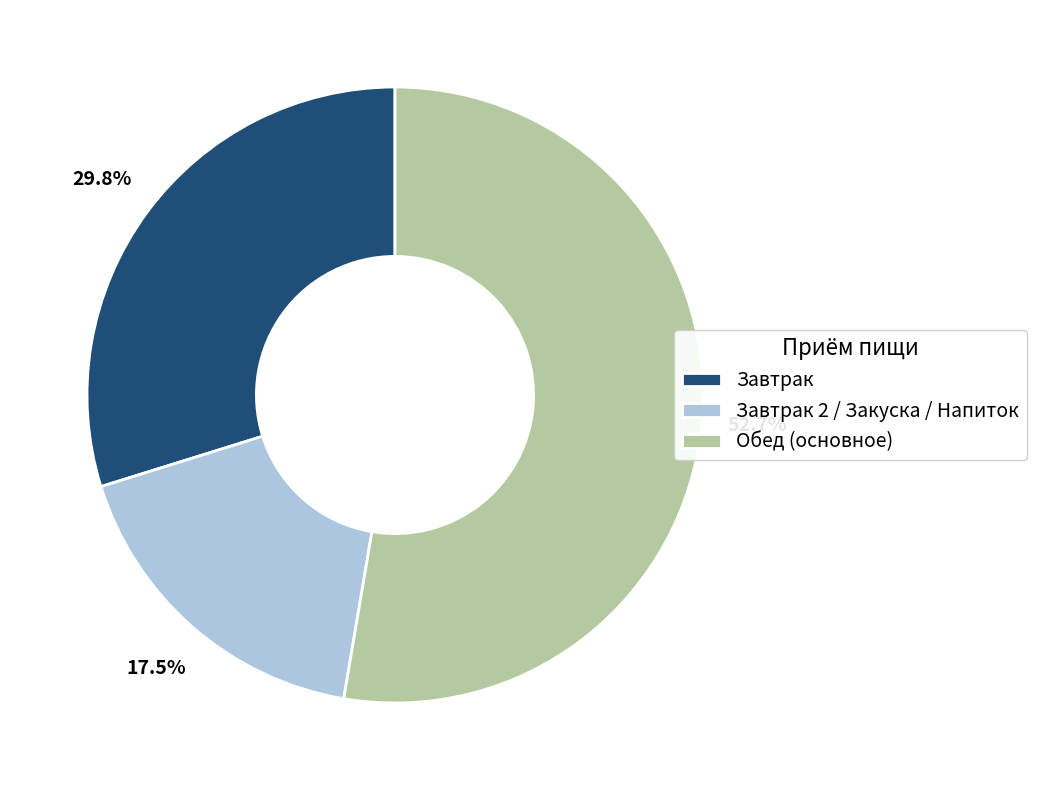

Is there a majority slice in this chart?

Yes